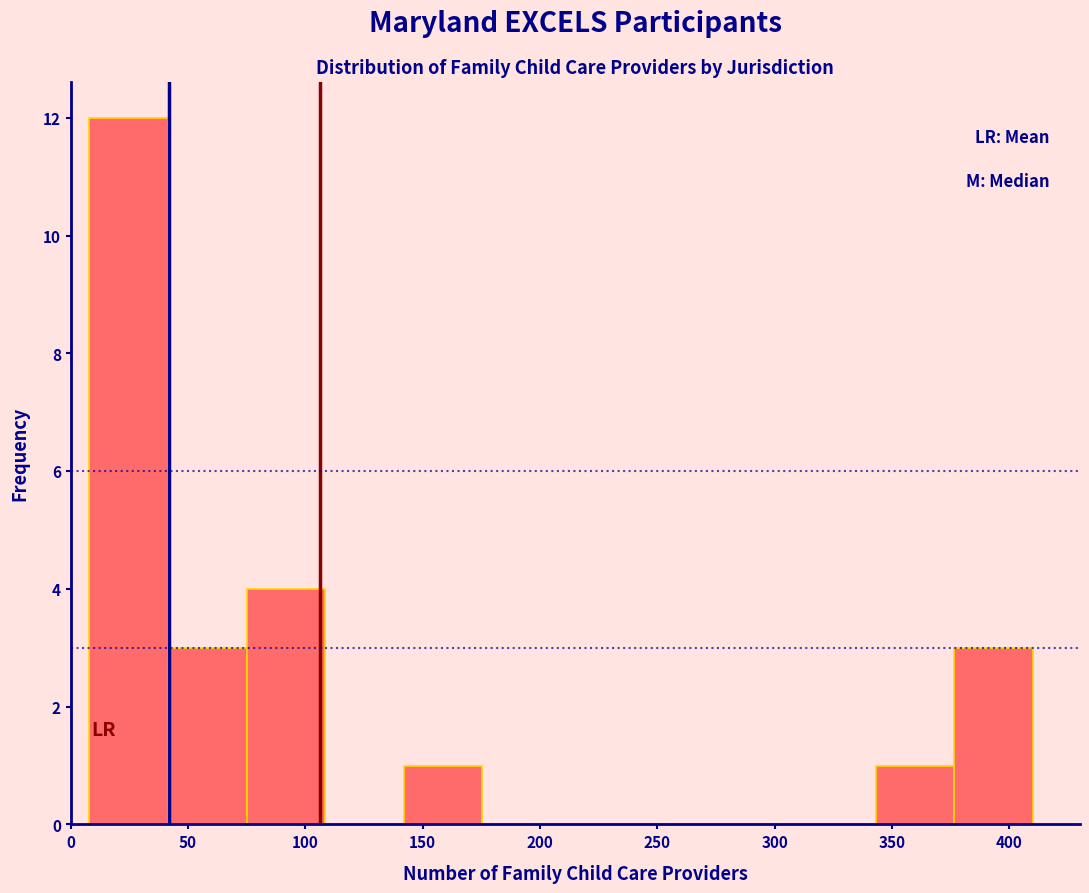

Reading left to right, list every bar in this chart as the range it spans on the x-axis followed by its height. Neither the bar edges nor the heights are printed on the chart, so give them approximately, as read against the axes.

8.0 to 41.5: 12
41.5 to 75.0: 3
75.0 to 108.5: 4
108.5 to 142.0: 0
142.0 to 175.5: 1
175.5 to 209.0: 0
209.0 to 242.5: 0
242.5 to 276.0: 0
276.0 to 309.5: 0
309.5 to 343.0: 0
343.0 to 376.5: 1
376.5 to 410.0: 3